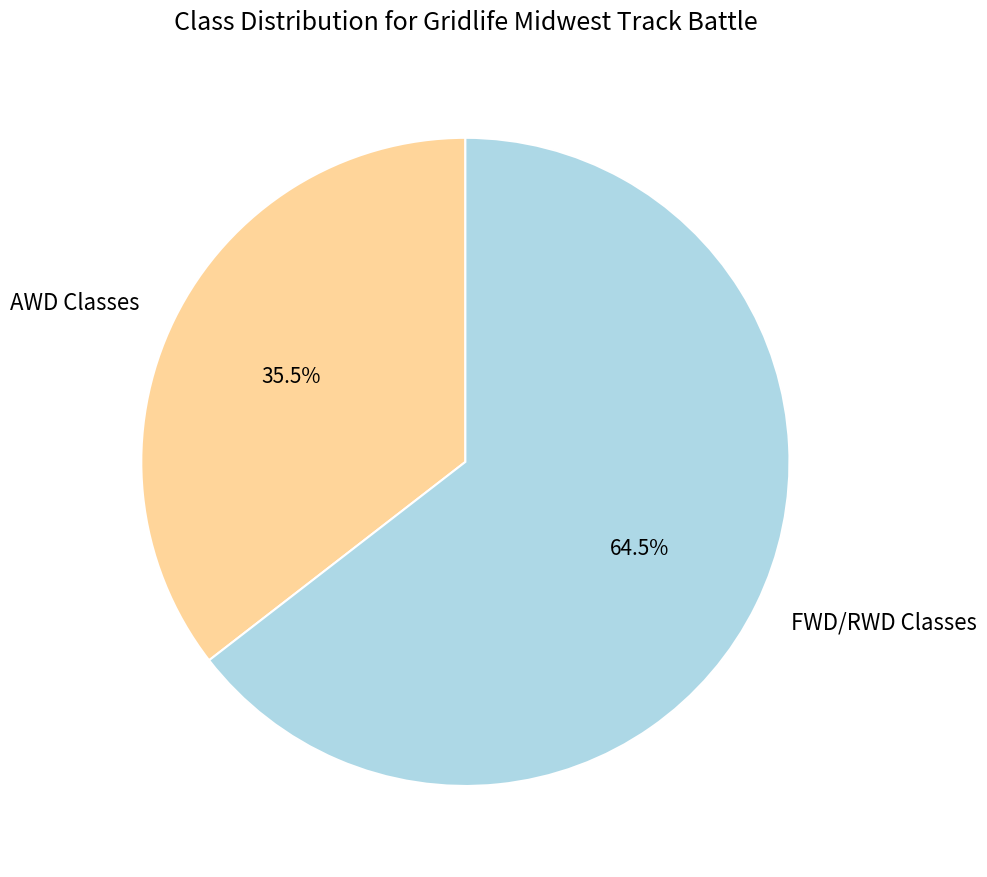

Is there any slice that represents more than half of the pie?

Yes